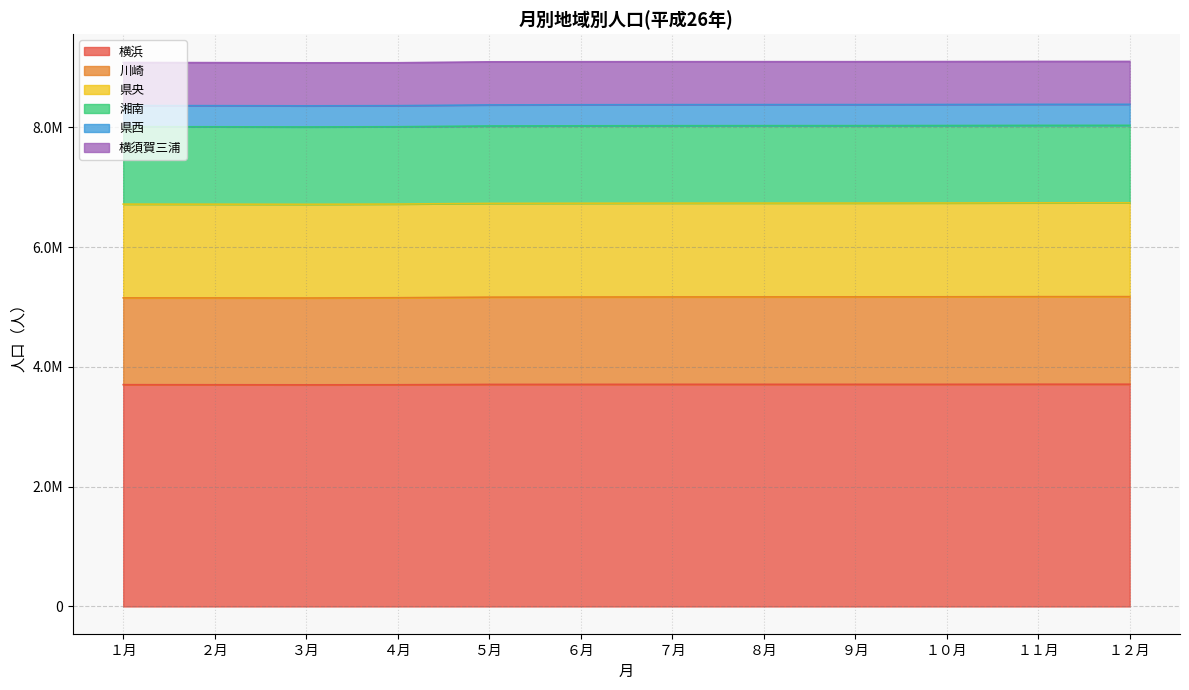

How many interior local valleys does the 湘南 series have?

2